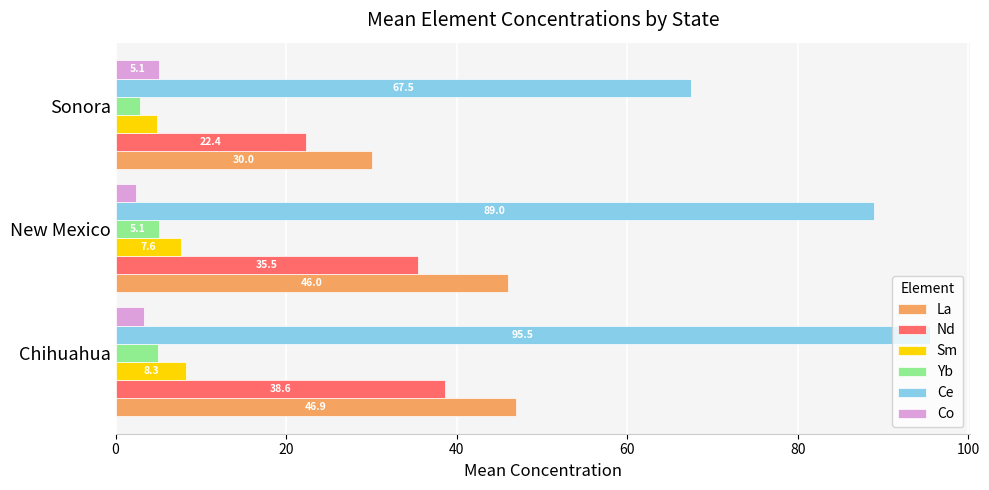

At which label is Yb closest to 3?

Sonora